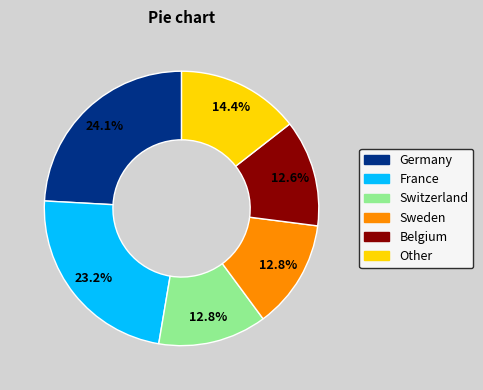

Is there any slice that represents more than half of the pie?

No